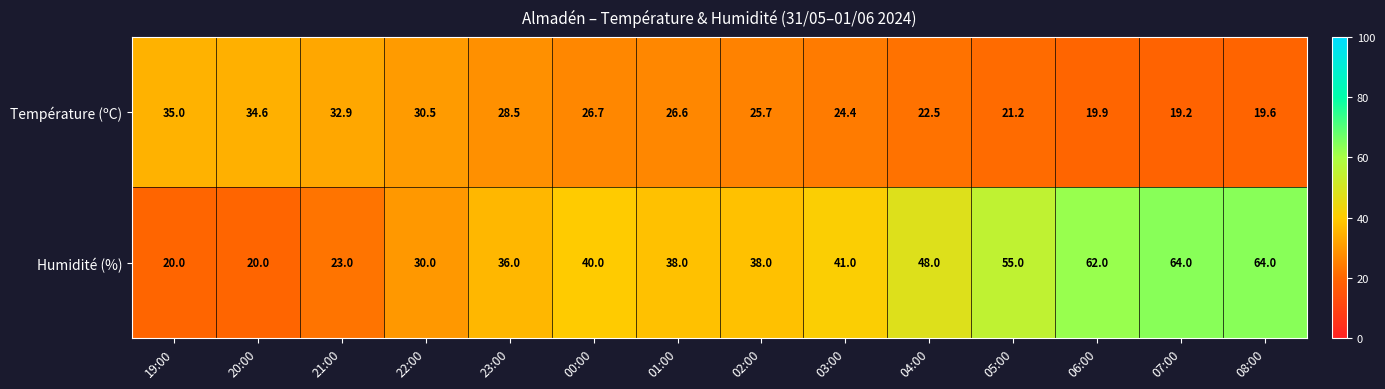

Which series changed the most between 21:00 and 22:00?

Humidité (%)